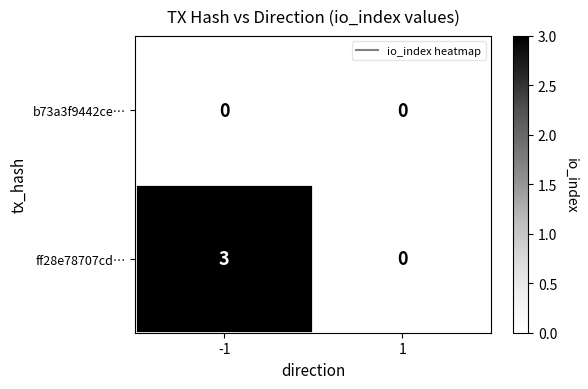

What is the greatest value displayed?

3